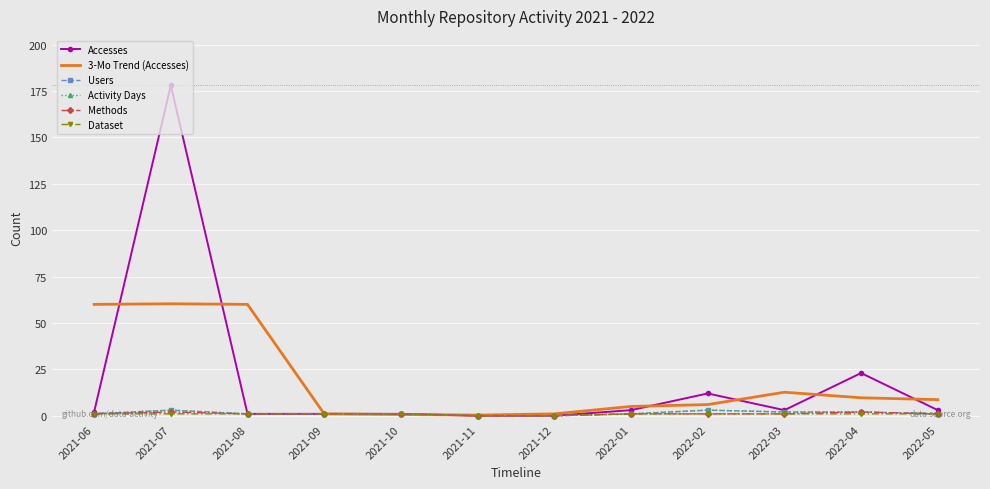

What is the average value of the Users series?

1.3